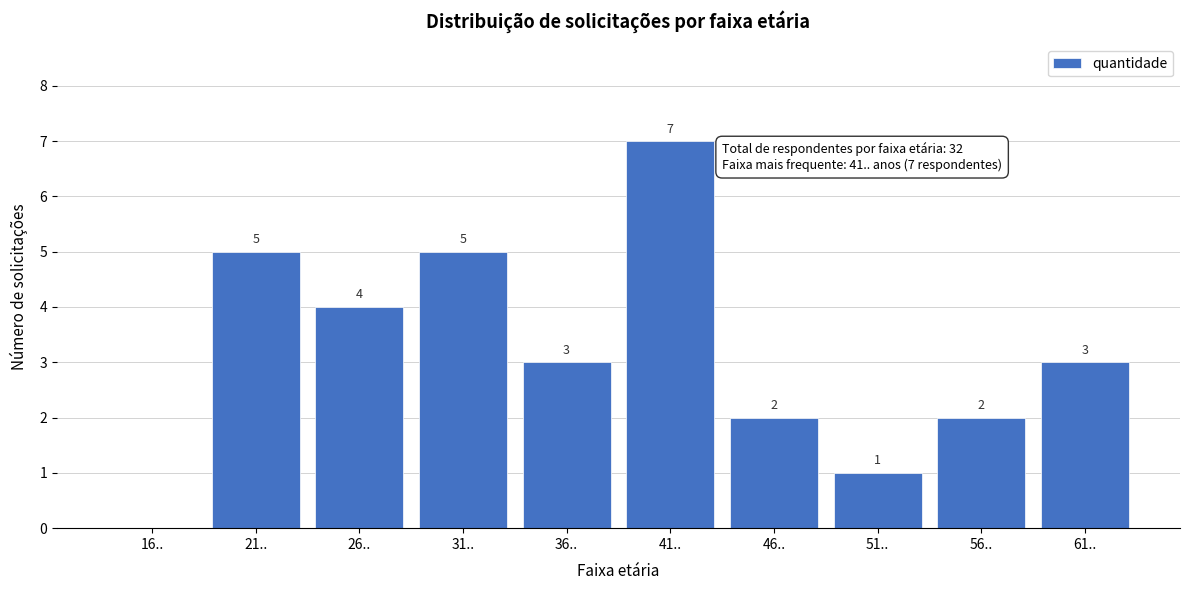

Reading left to right, transcribe all the data shown in this chart.

16..=0	21..=5	26..=4	31..=5	36..=3	41..=7	46..=2	51..=1	56..=2	61..=3